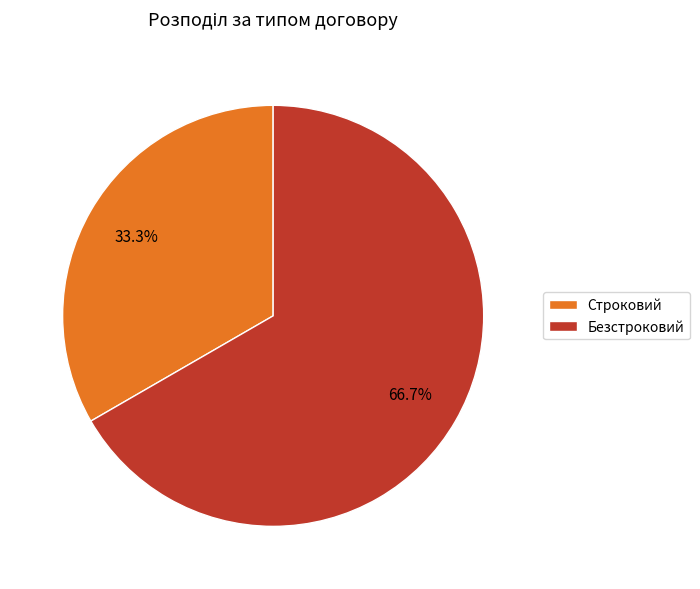

Which category has the smallest portion of the pie?

Строковий